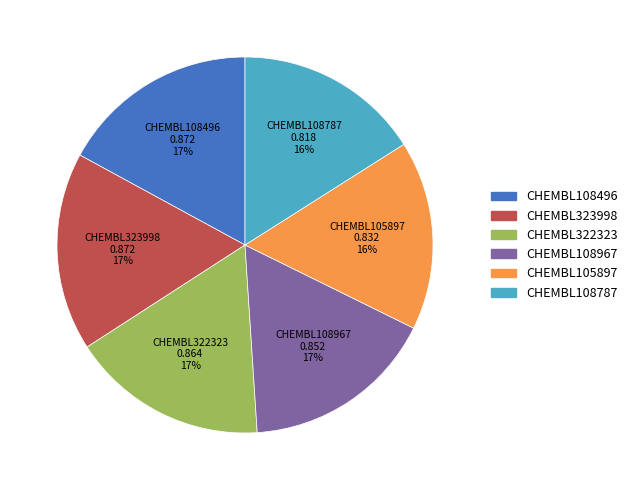

What percentage is the CHEMBL323998 slice, to the nearest percent?

17%